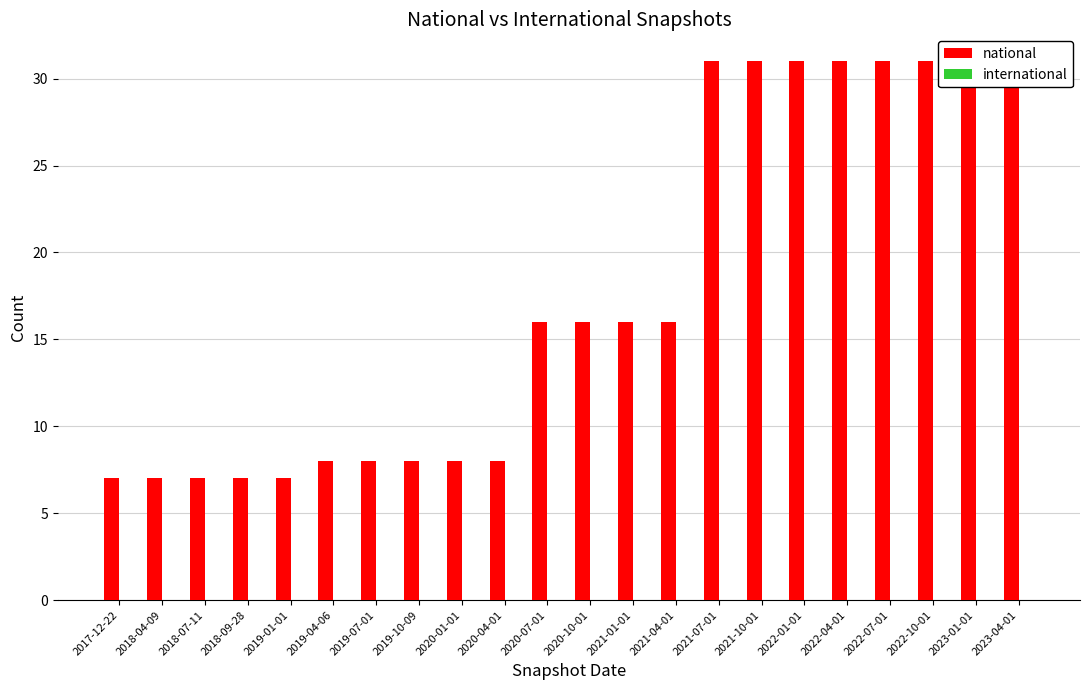

Reading left to right, transcribe all the data shown in this chart.

national: 2017-12-22=7	2018-04-09=7	2018-07-11=7	2018-09-28=7	2019-01-01=7	2019-04-06=8	2019-07-01=8	2019-10-09=8	2020-01-01=8	2020-04-01=8	2020-07-01=16	2020-10-01=16	2021-01-01=16	2021-04-01=16	2021-07-01=31	2021-10-01=31	2022-01-01=31	2022-04-01=31	2022-07-01=31	2022-10-01=31	2023-01-01=31	2023-04-01=31
international: 2017-12-22=0	2018-04-09=0	2018-07-11=0	2018-09-28=0	2019-01-01=0	2019-04-06=0	2019-07-01=0	2019-10-09=0	2020-01-01=0	2020-04-01=0	2020-07-01=0	2020-10-01=0	2021-01-01=0	2021-04-01=0	2021-07-01=0	2021-10-01=0	2022-01-01=0	2022-04-01=0	2022-07-01=0	2022-10-01=0	2023-01-01=0	2023-04-01=0